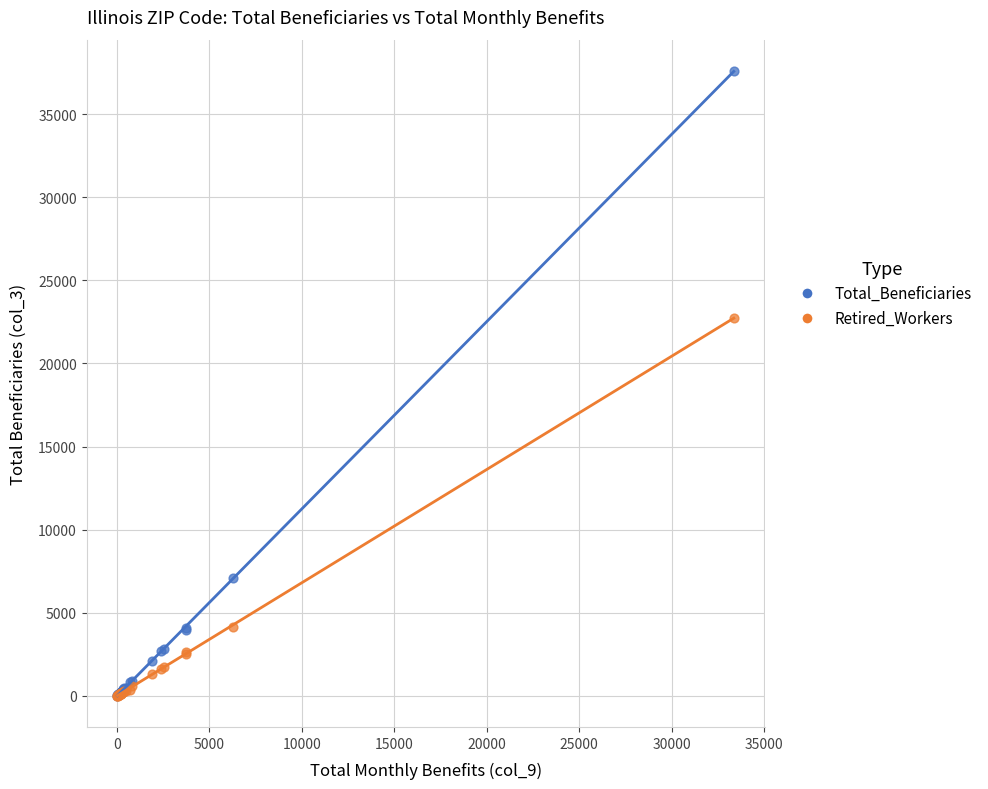

Across all series, what Y value is closest to 18805?

22740